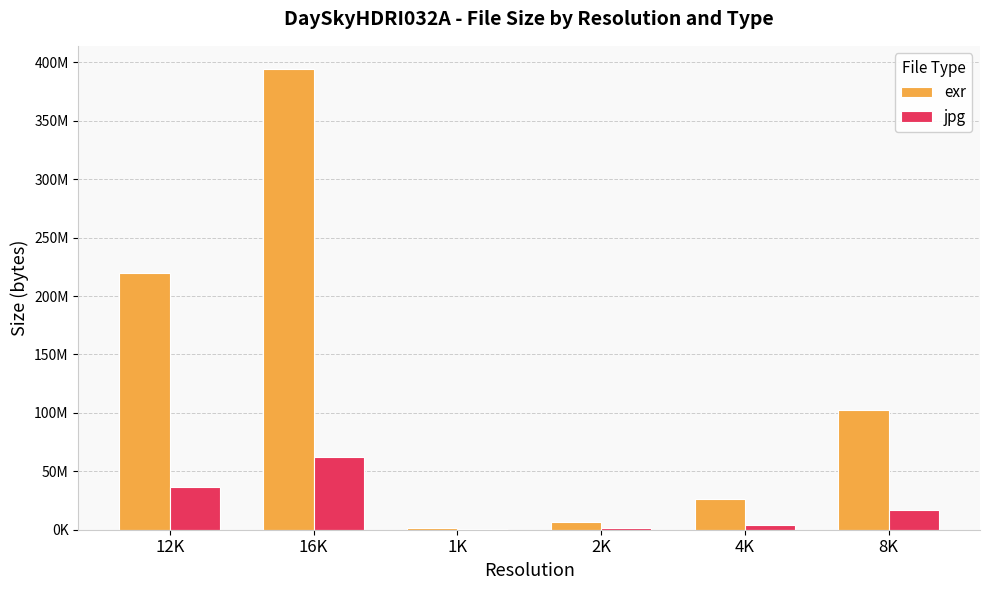

What is the lowest value of the jpg series?

293881